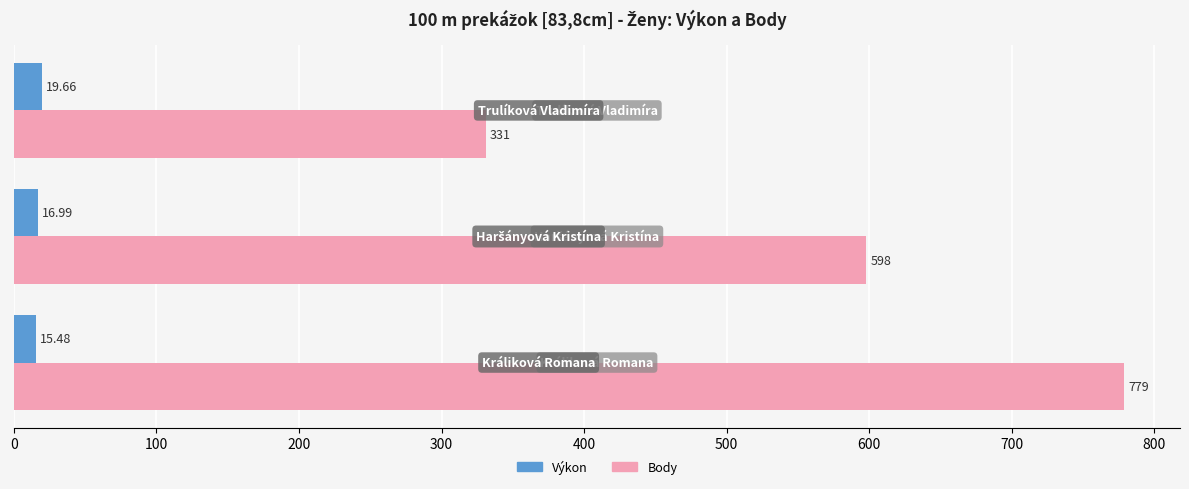

List the series in order of their overall mean, highest first.

Body, Výkon